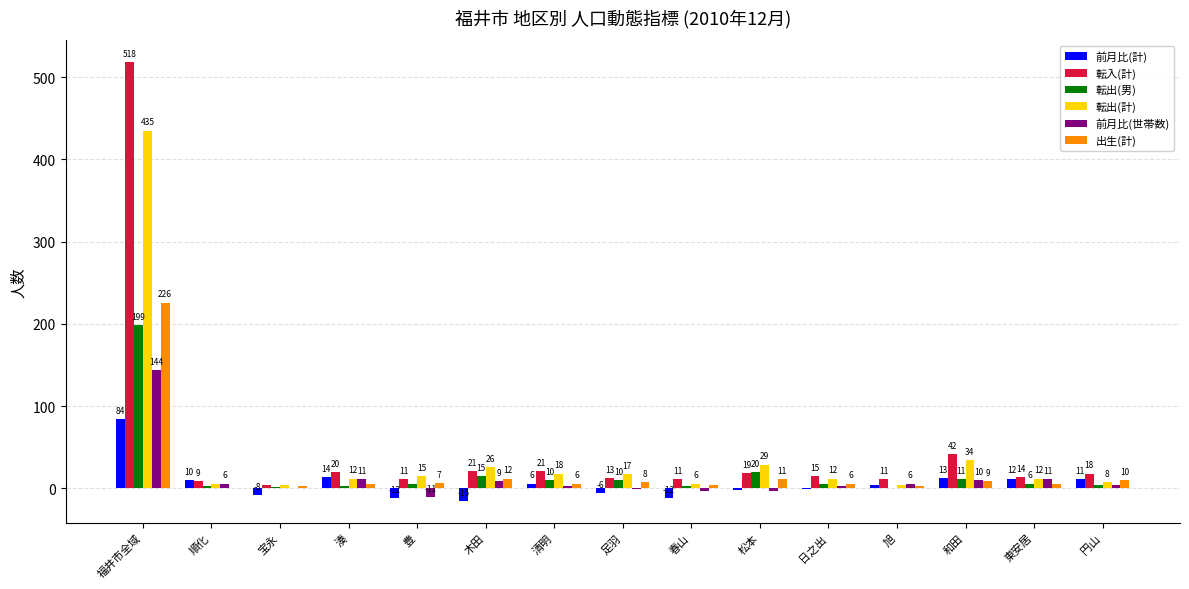

What is the greatest value displayed?

518